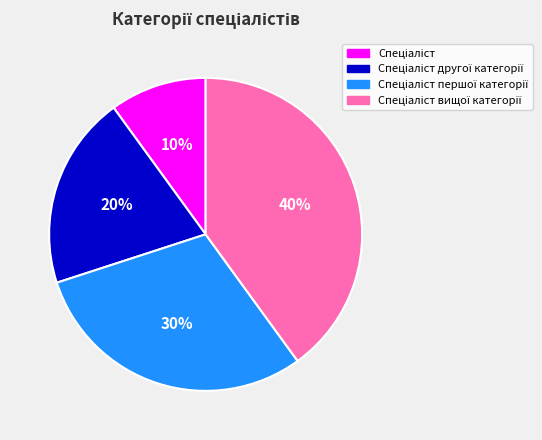

Does any single category account for the majority?

No